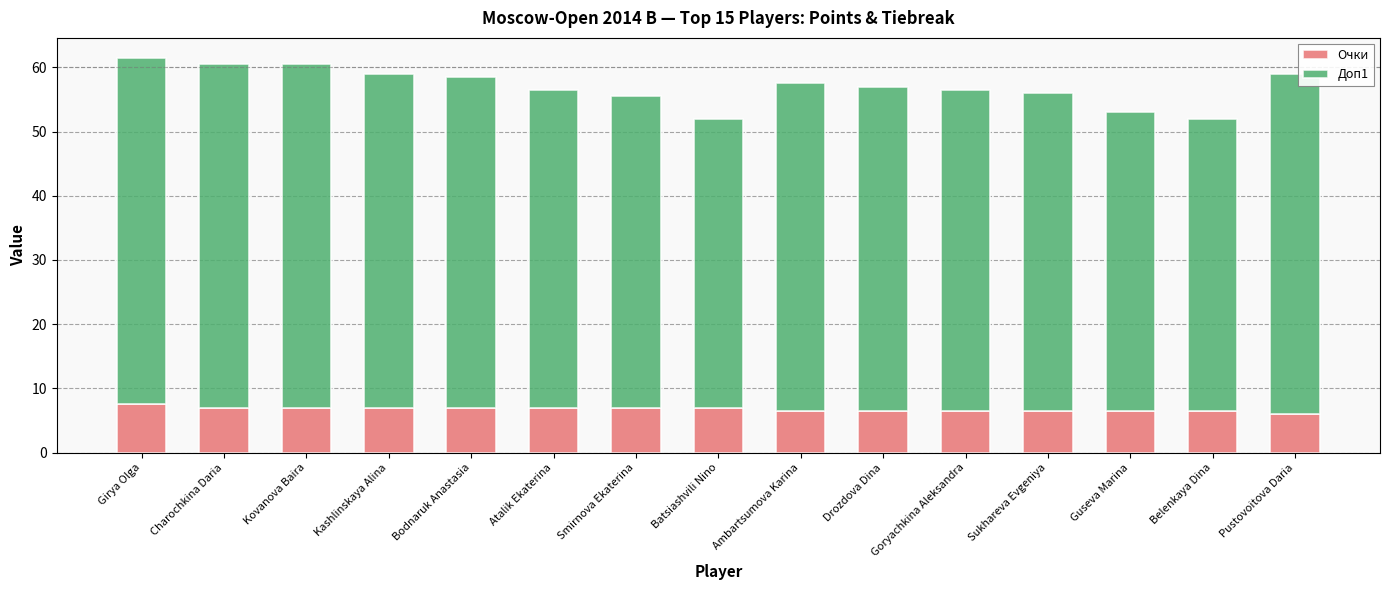

Does the chart contain any negative values?

No